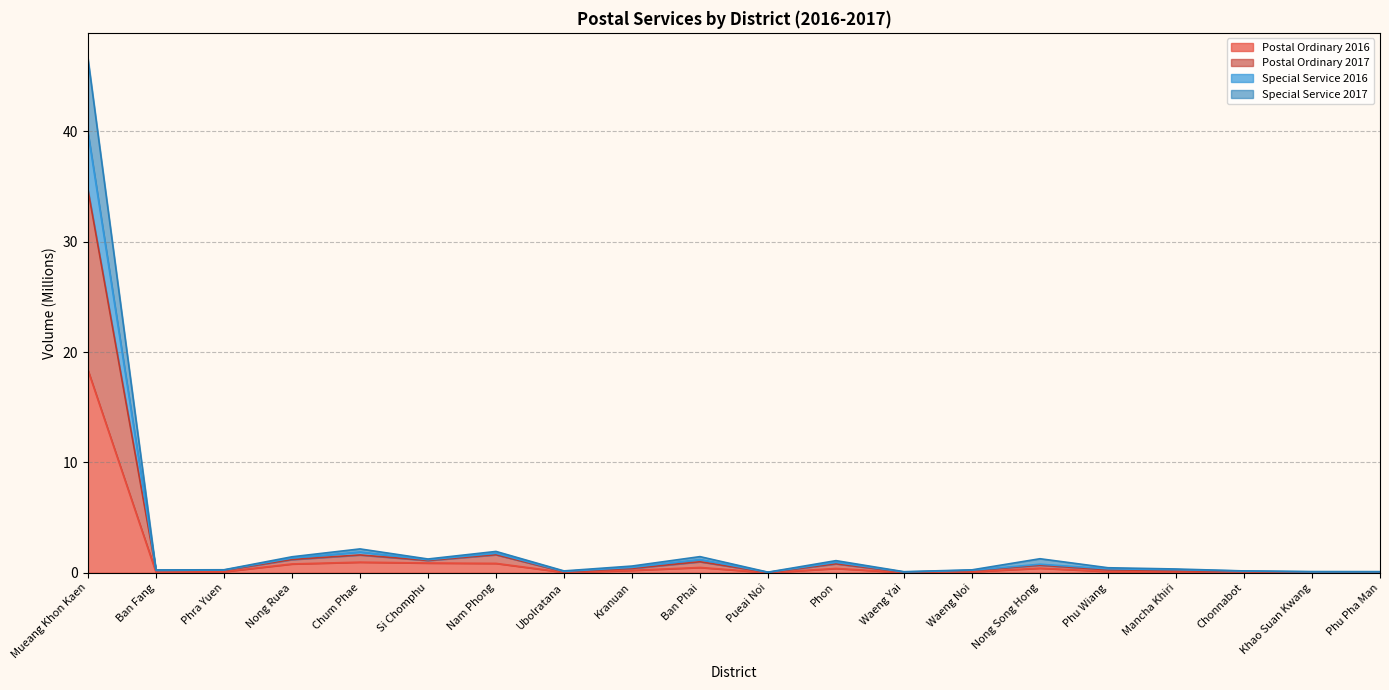

What is the difference between the Postal Ordinary 2016 values at Nong Song Hong and Kranuan?

0.2